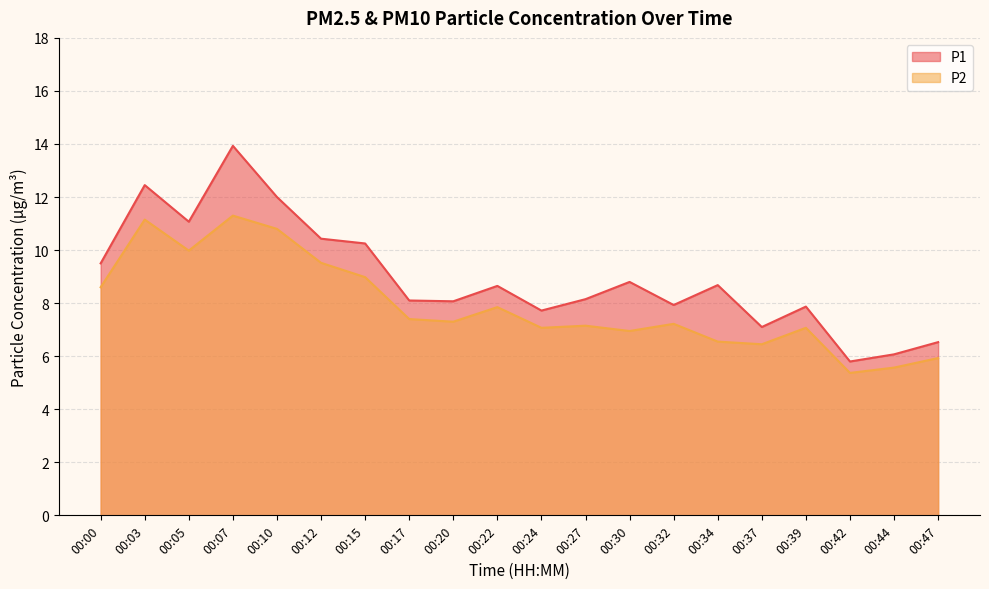

True or false: P2 has a value of 7.3 at 00:20.

True